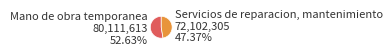

Is there a majority slice in this chart?

Yes